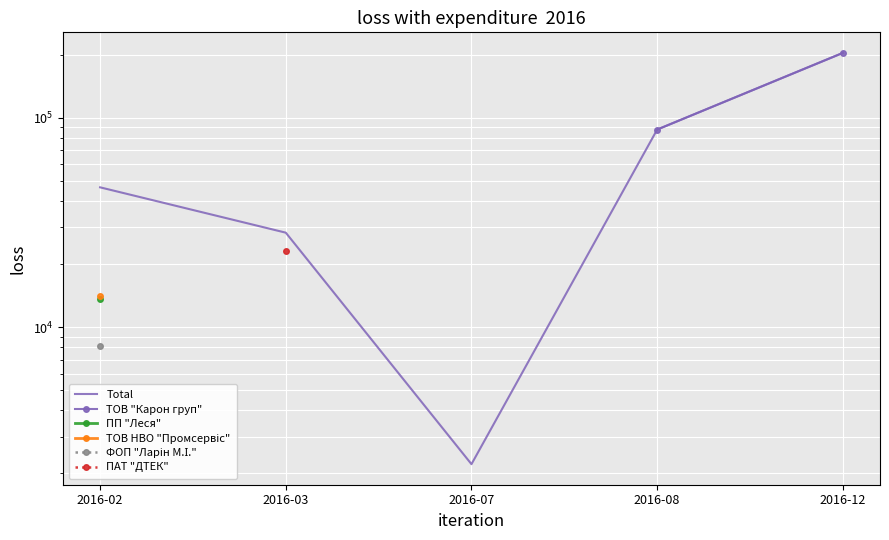

Between 2016-03 and 2016-08, which is larger?

2016-08